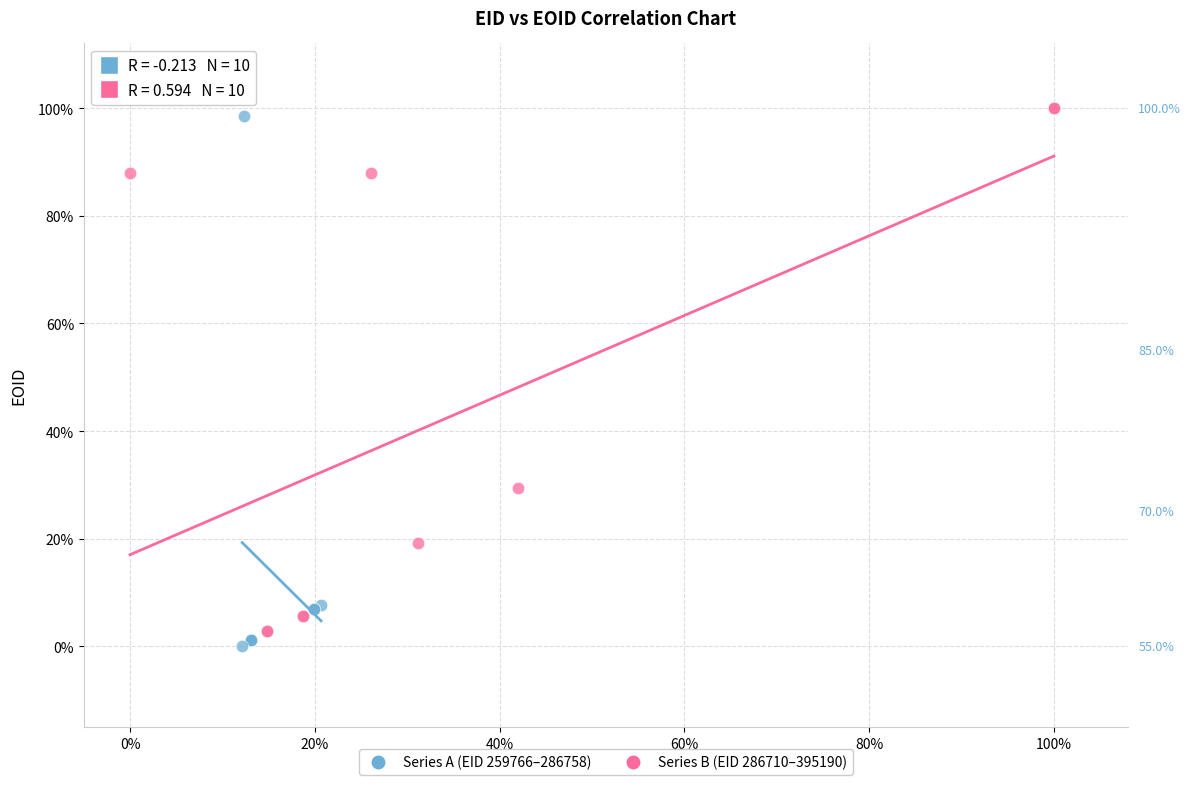

What are all the series names shown in the legend?

Series A (EID 259766–286758), Series B (EID 286710–395190)